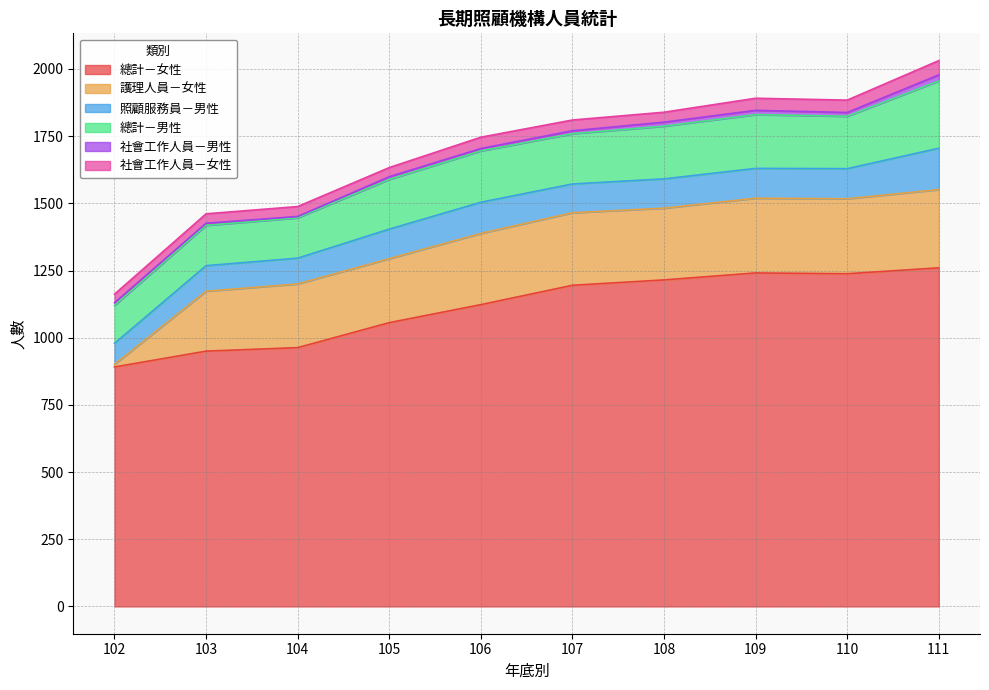

Is it true that 照顧服務員－男性 equals 171 at 110?

False